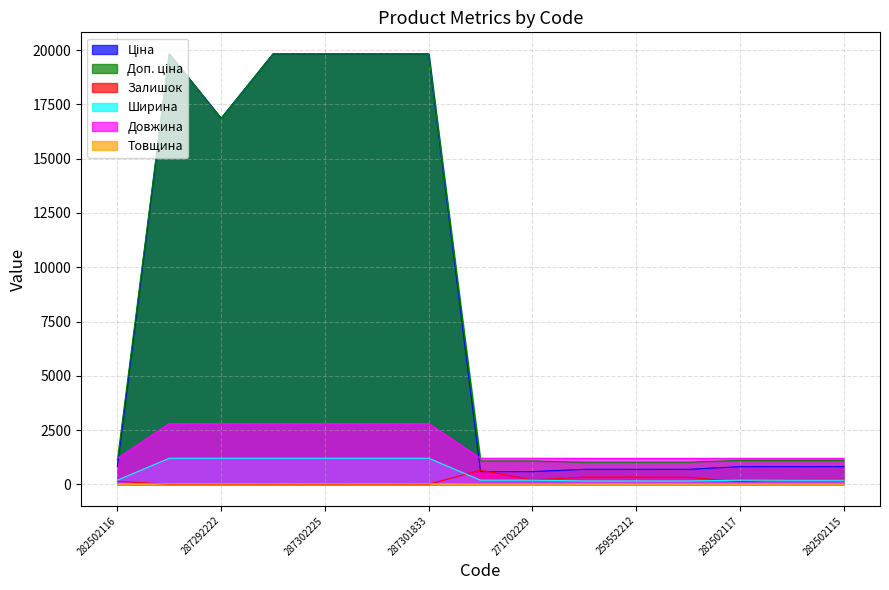

Which series has the widest spread of values?

Ціна